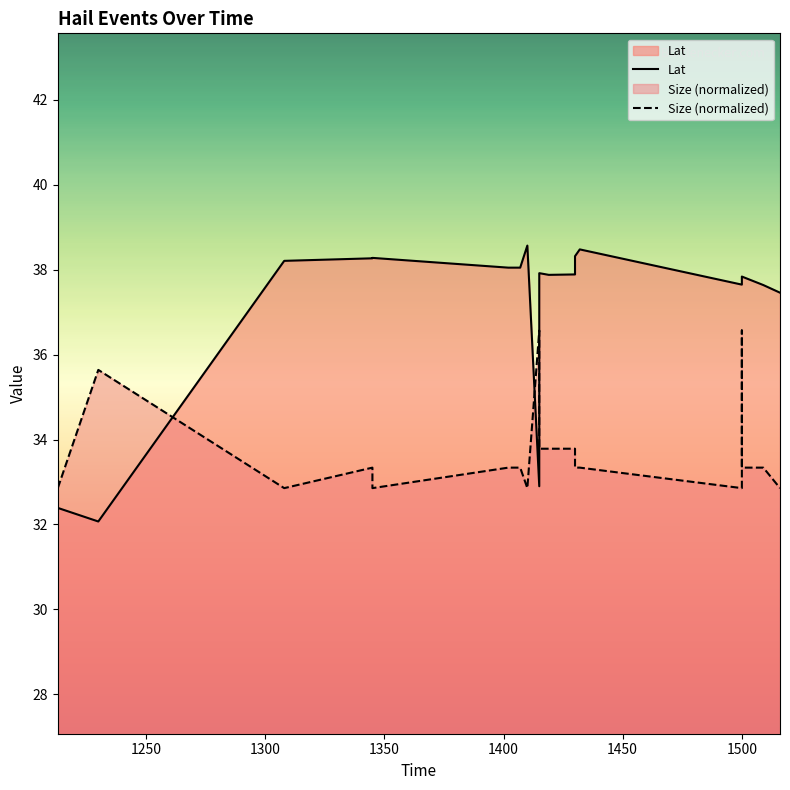

What is the approximate value of Lat at 1213?

32.4